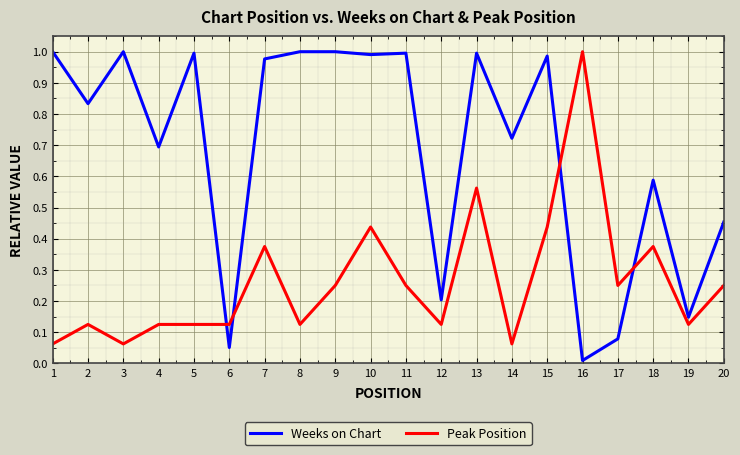

Is the value of Weeks on Chart at 16 greater than the value of Peak Position at 6?

No